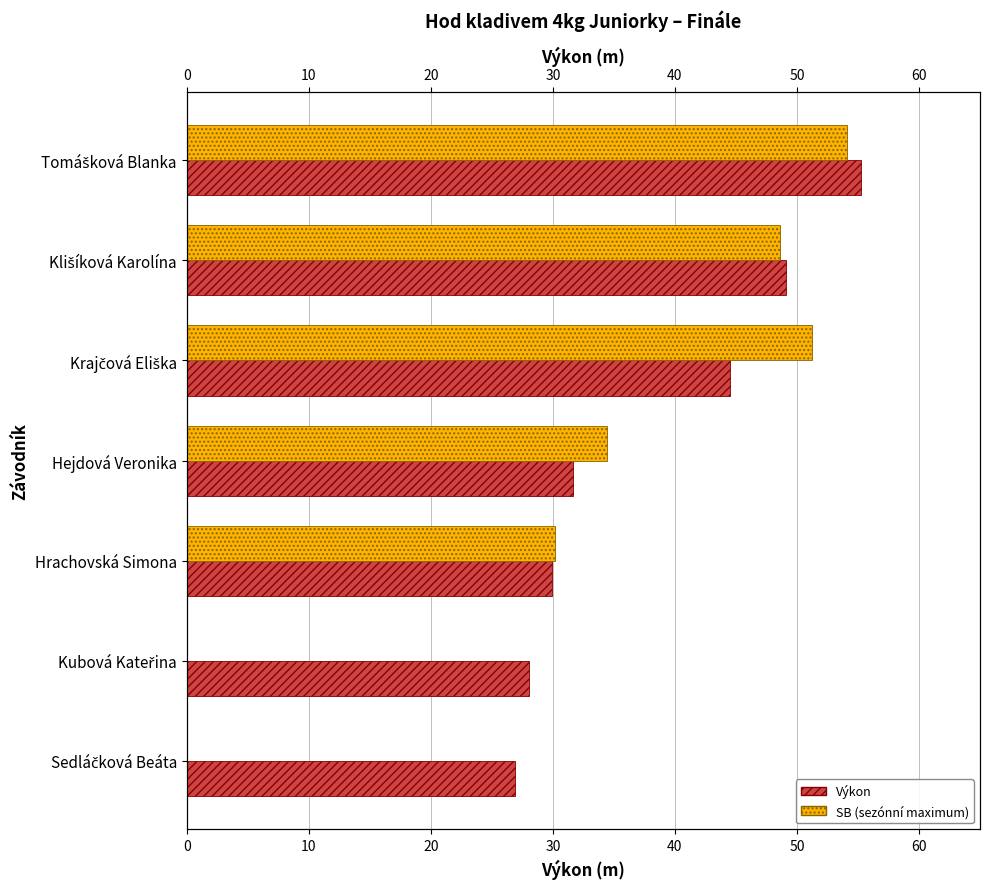

What value does the Výkon series have at 30?

31.7